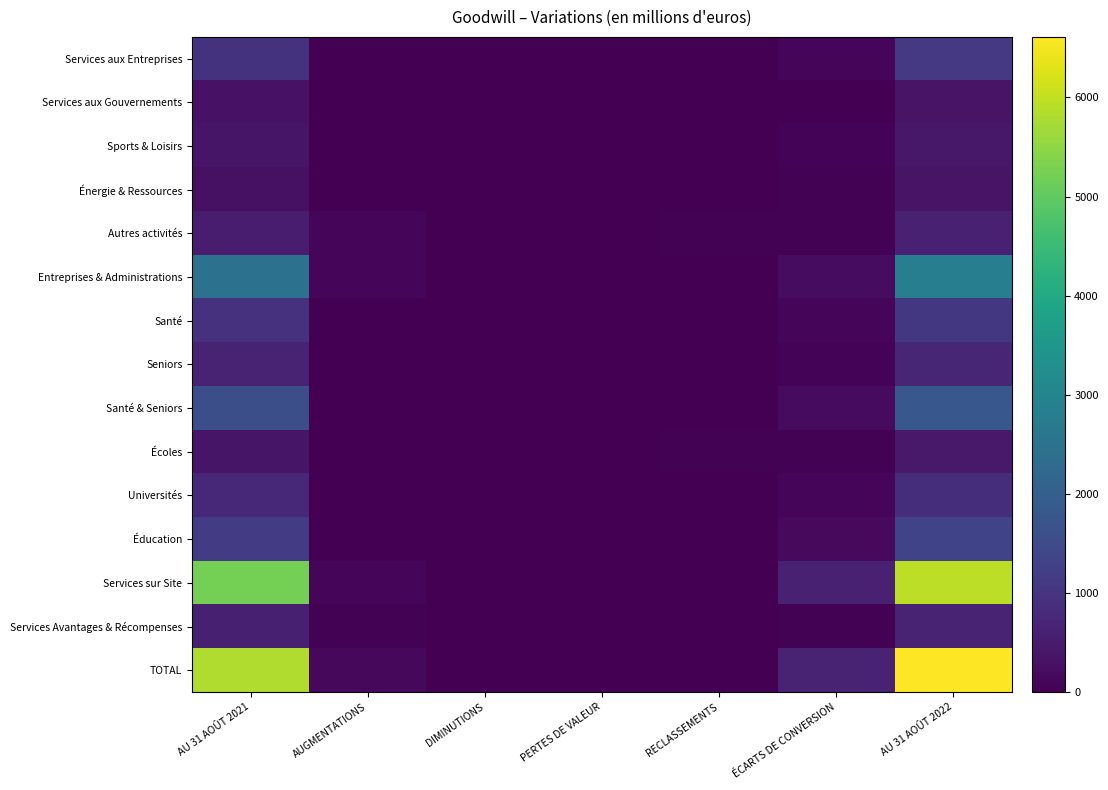

At how many categories does at least one series exceed 3634?

2